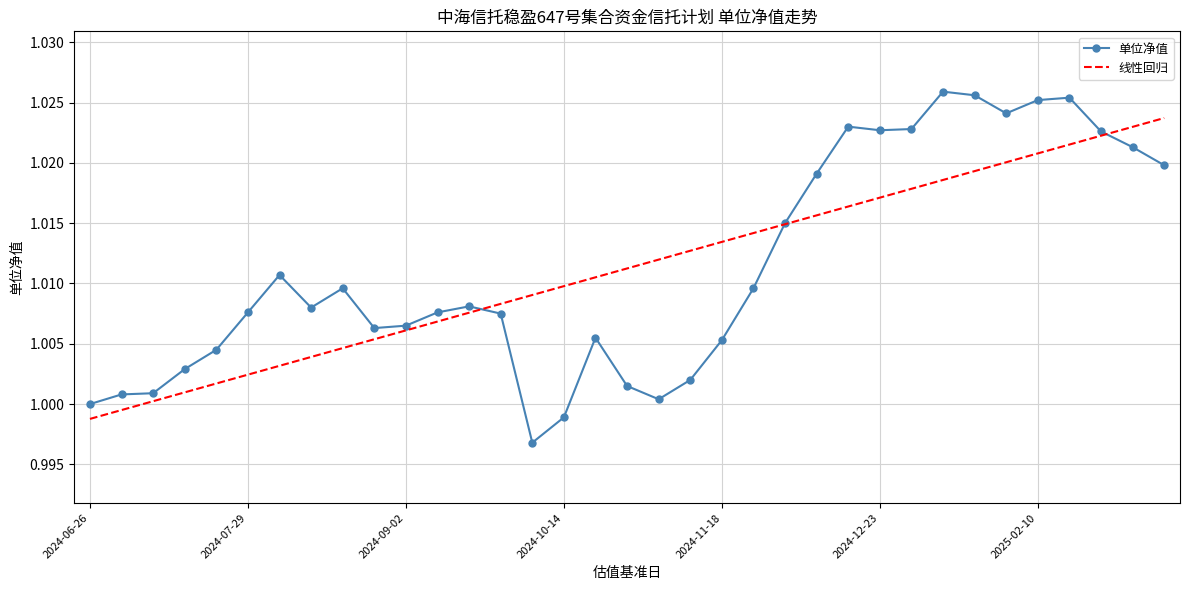

Which series has the widest spread of values?

单位净值